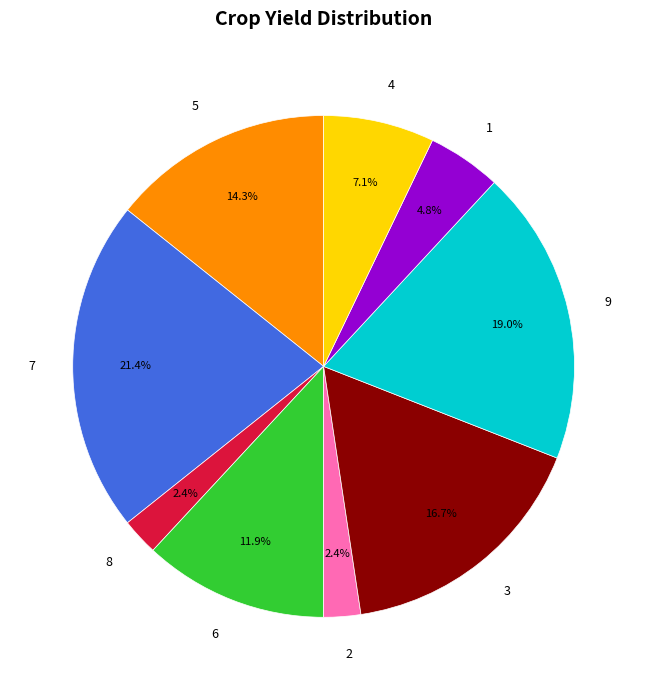

To the nearest percent, what portion does 4 represent?

7%